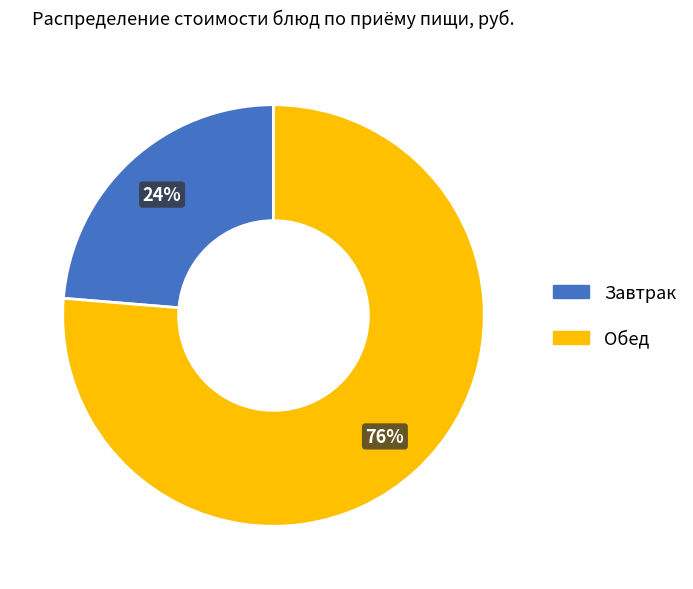

Is there a majority slice in this chart?

Yes